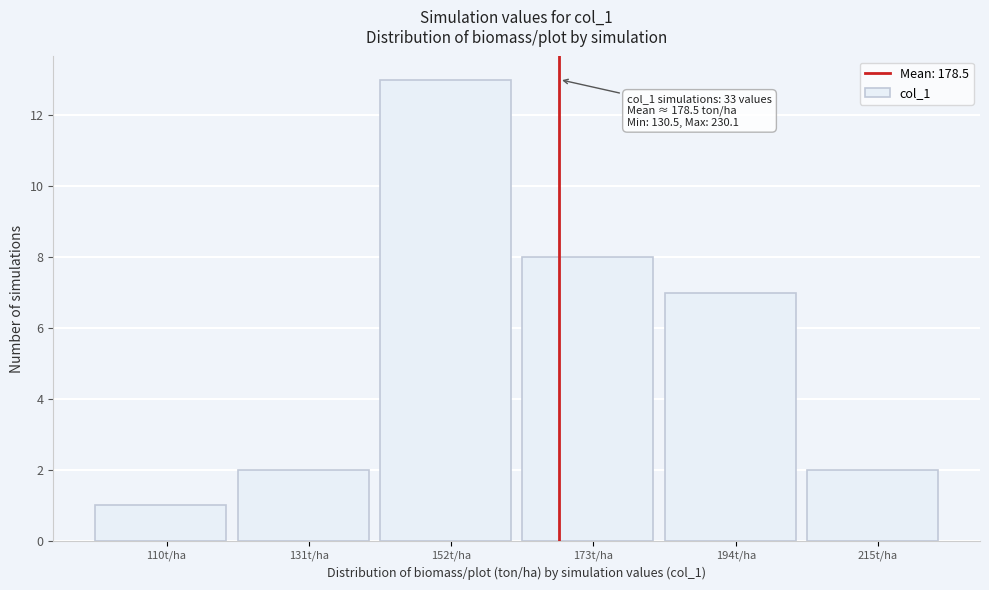

Reading left to right, transcribe all the data shown in this chart.

1	2	13	8	7	2